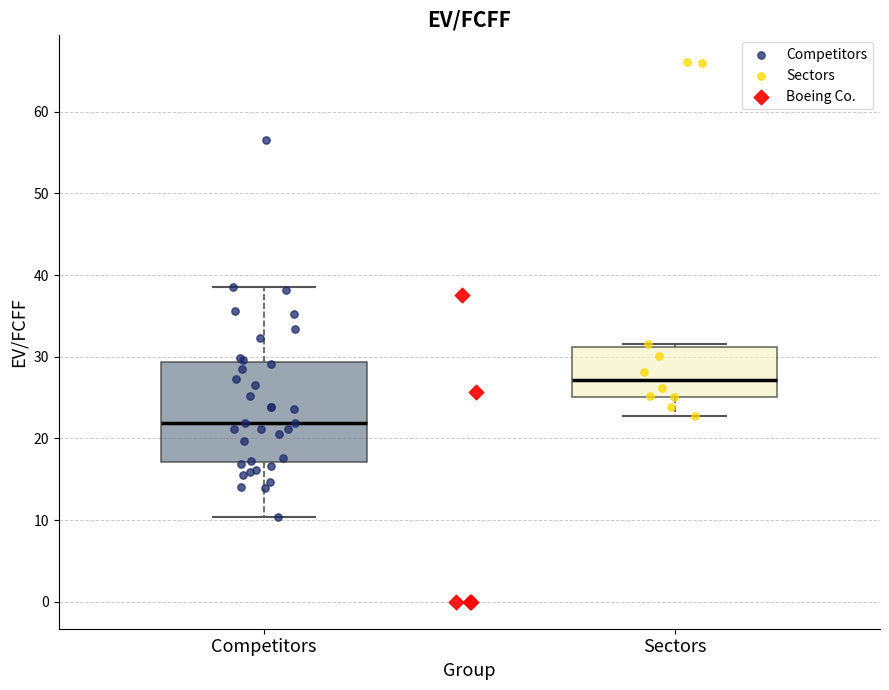

Comparing the boxes themselves (not the whiskers), which one is the tallest?

Competitors